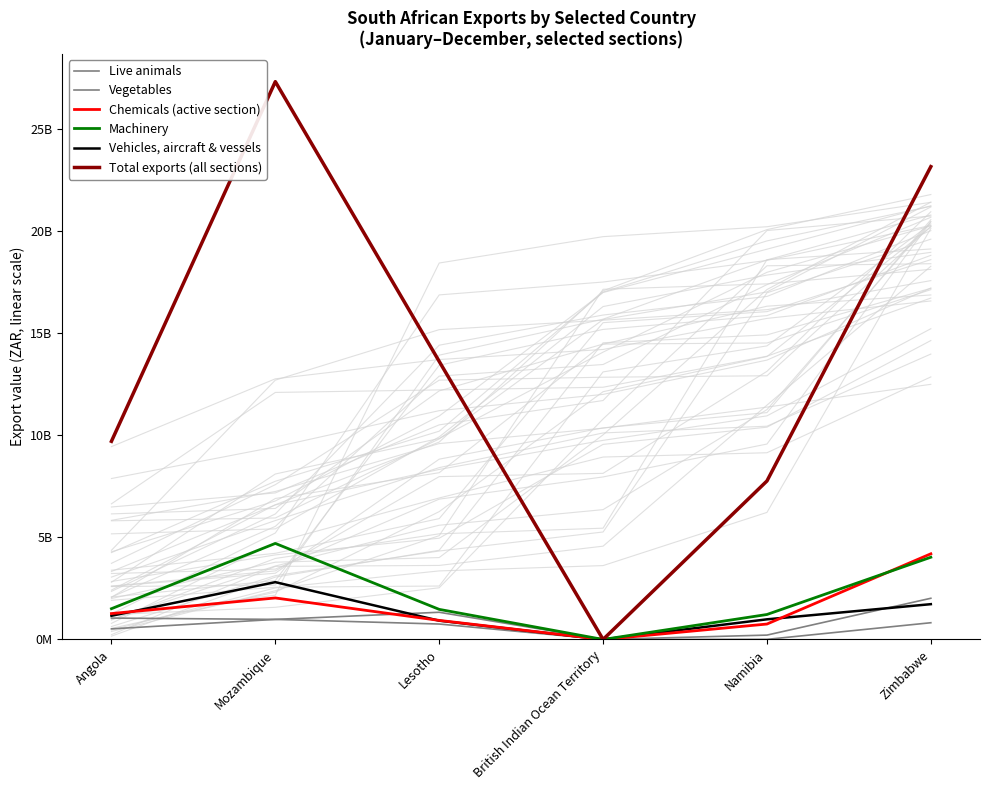

At which label does Live animals first exceed 756035439?

Mozambique